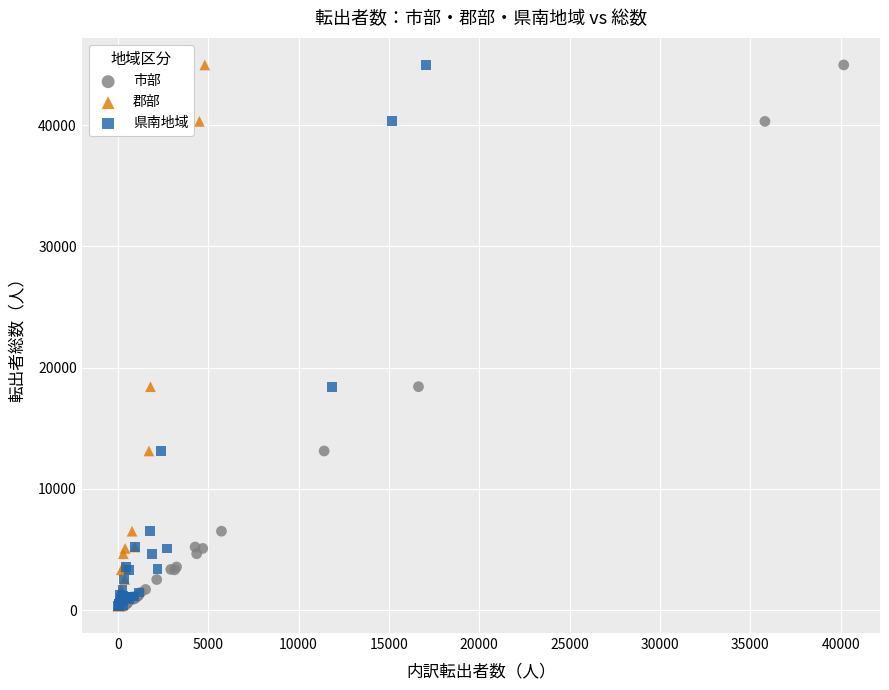

What are all the series names shown in the legend?

市部, 郡部, 県南地域